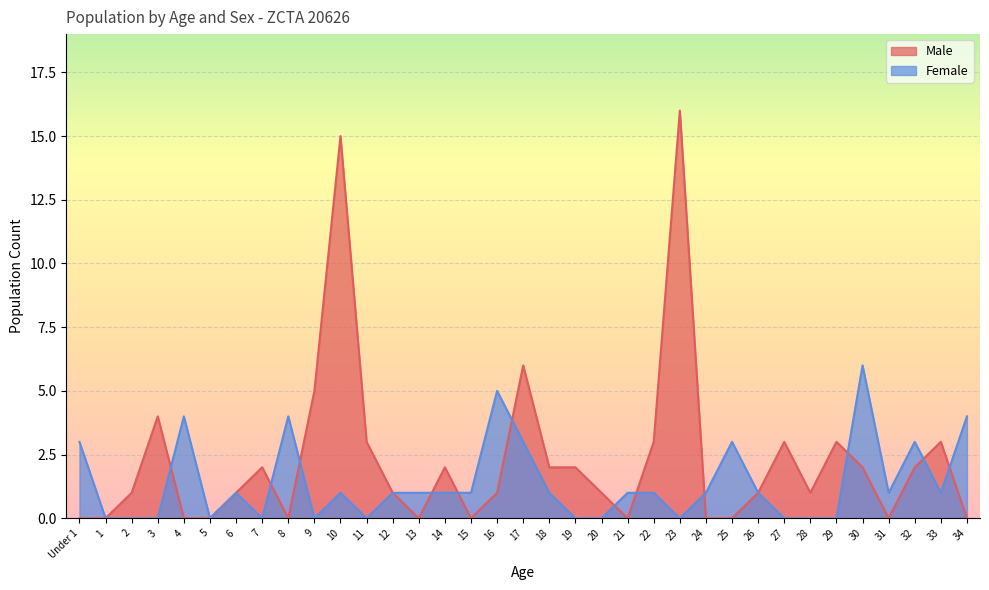

List the labels in order of Male value, largest first.

23, 10, 17, 9, 3, 11, 22, 27, 29, 33, 7, 14, 18, 19, 30, 32, 2, 6, 12, 16, 20, 26, 28, Under 1, 1, 4, 5, 8, 13, 15, 21, 24, 25, 31, 34